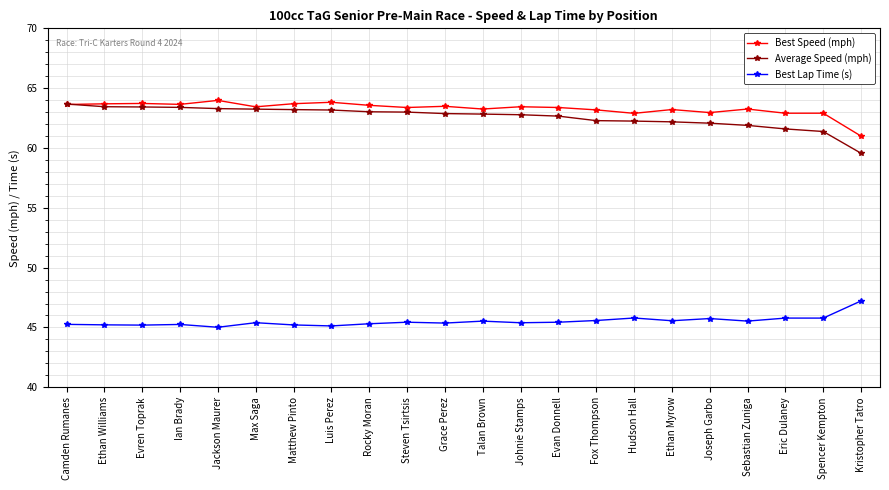

The value of Best Speed (mph) at Johnie Stamps is 13.5. True or false?

False